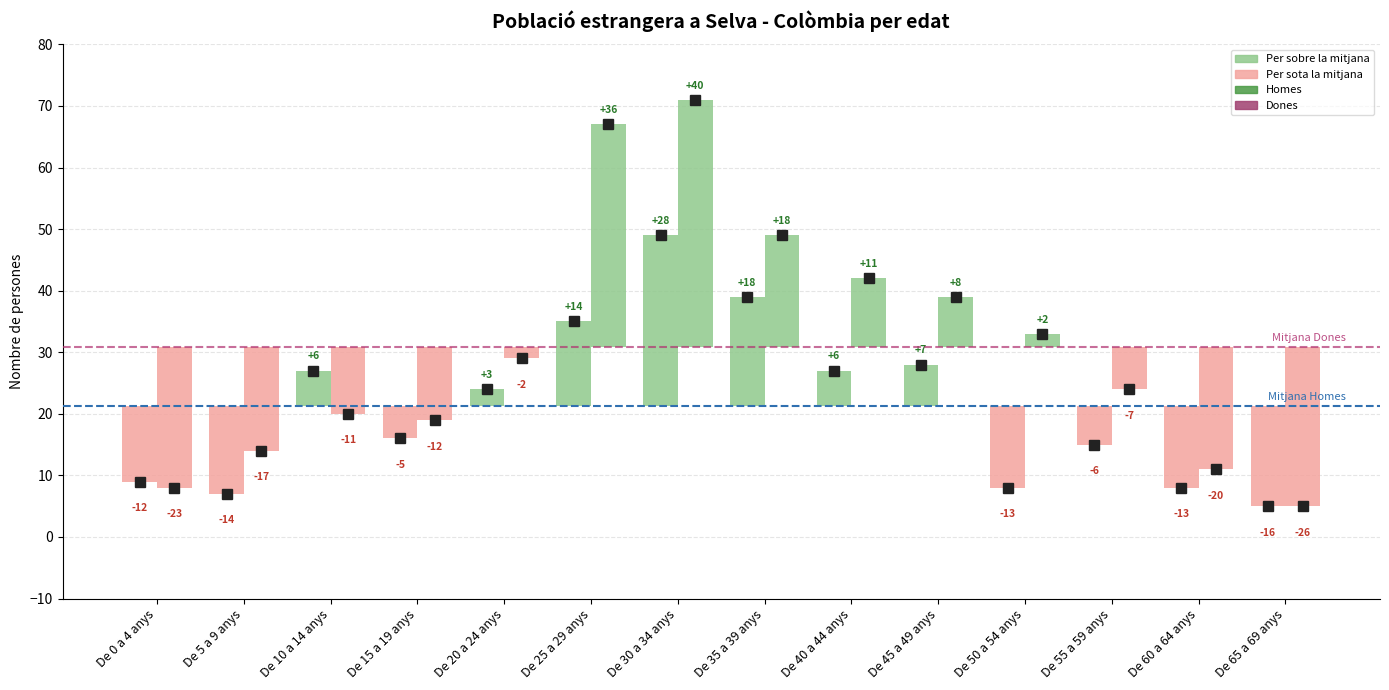

What position from the right is De 55 a 59 anys?

3